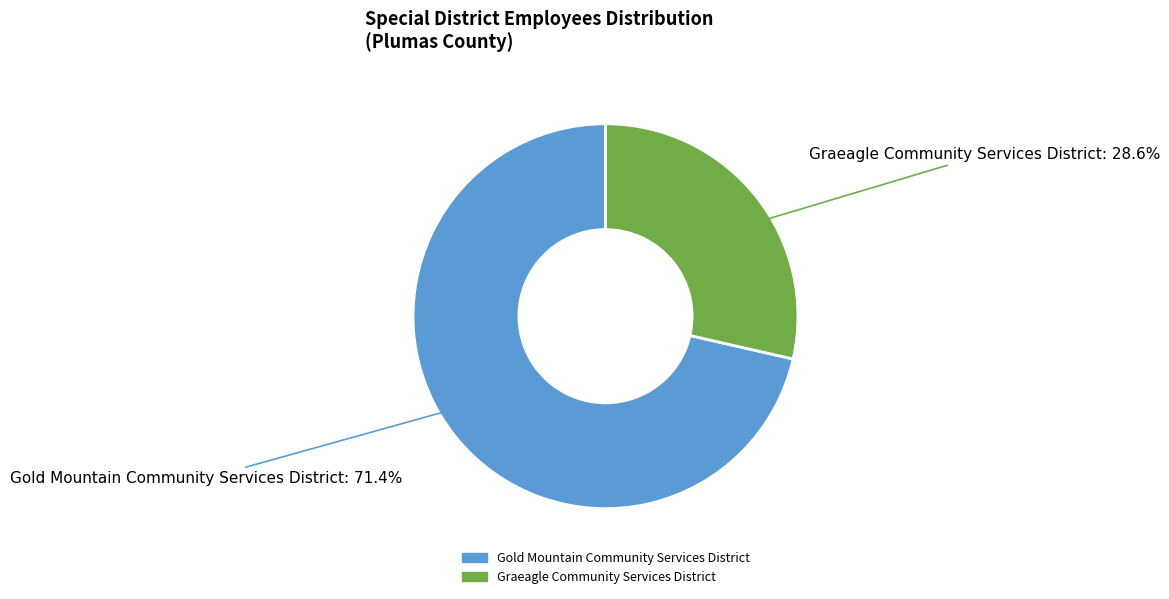

Is Gold Mountain Community Services District the majority of the pie?

Yes